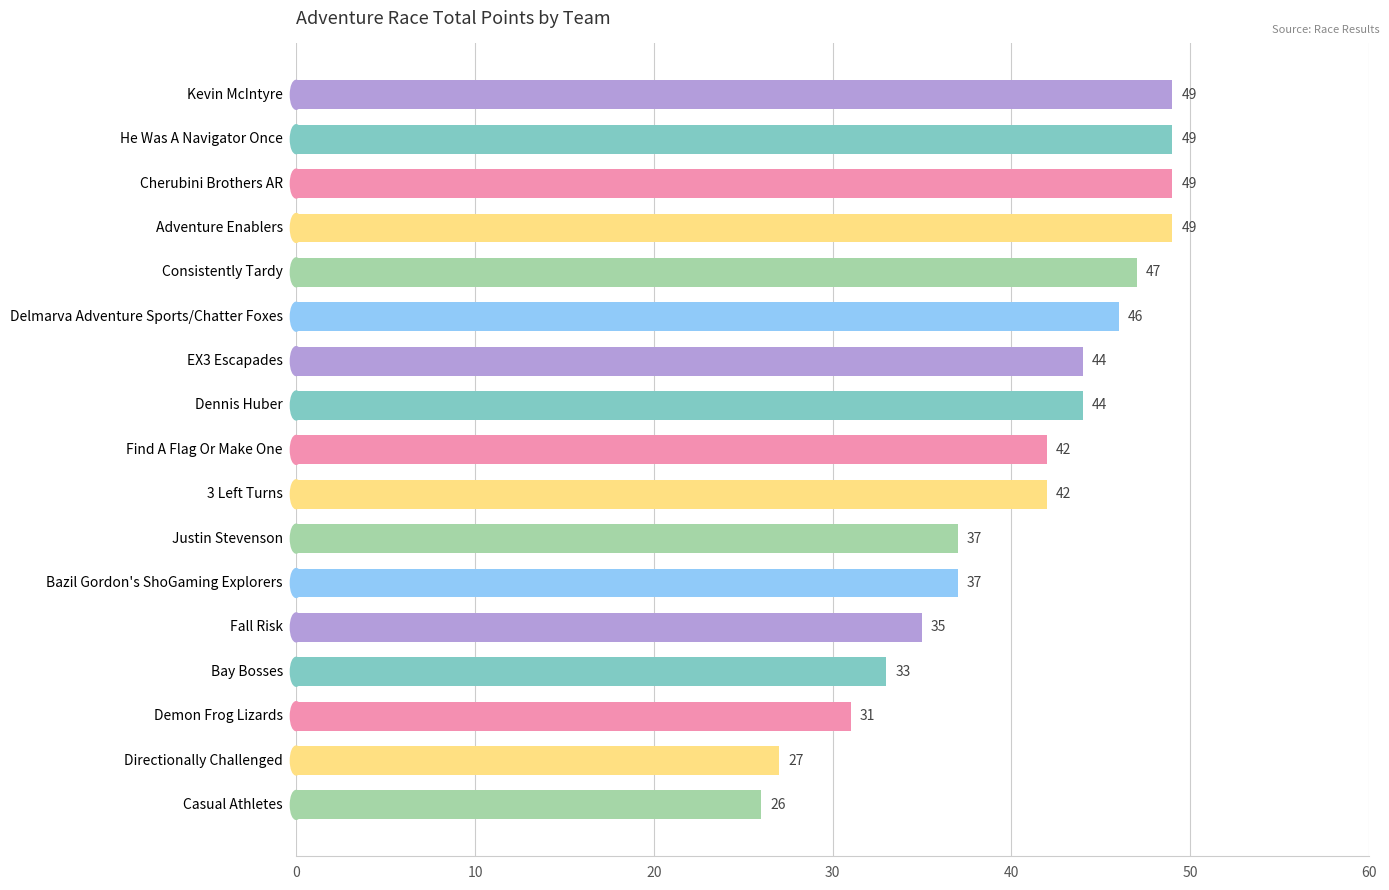

Approximately how many times larger is the value at Bay Bosses compared to 3 Left Turns?

0.8